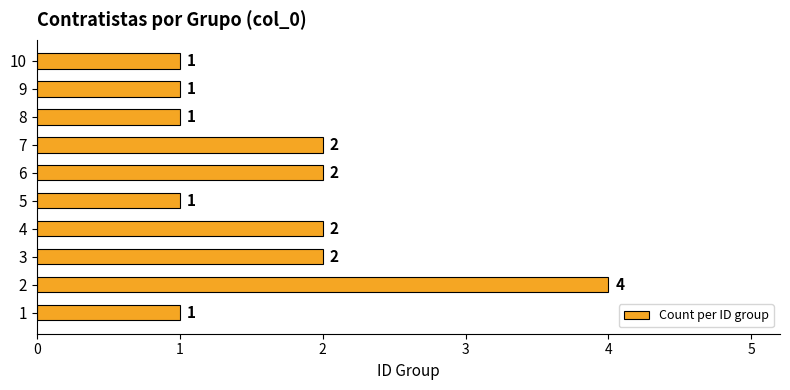

What is the smallest value displayed?

1